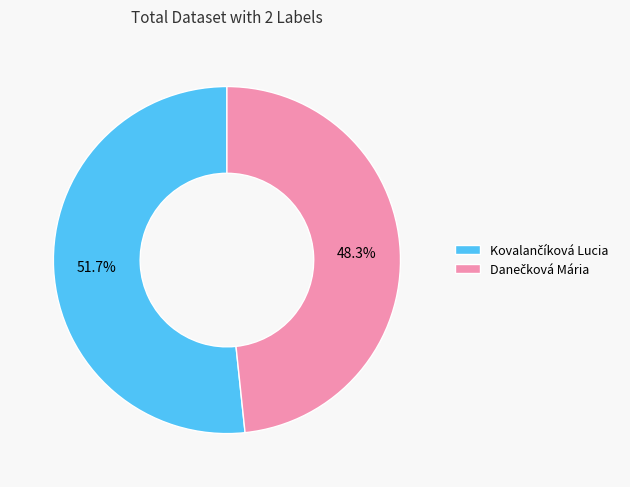

Is there any slice that represents more than half of the pie?

Yes